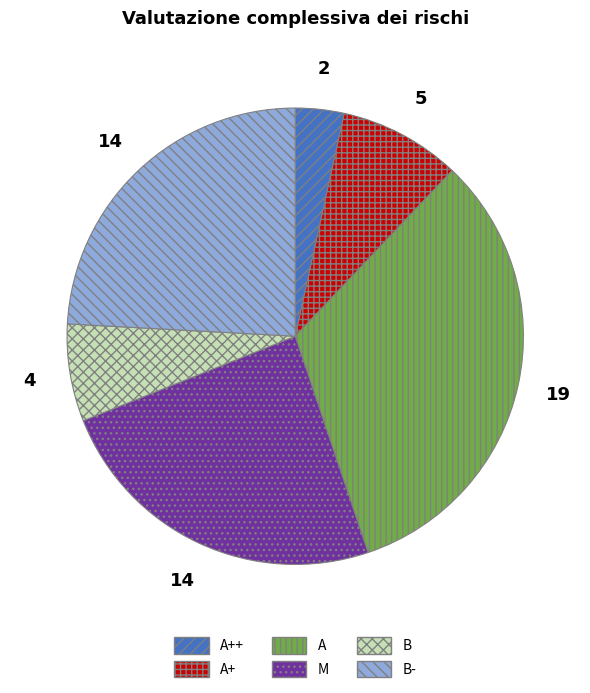

Approximately how many times larger is the value at B- compared to A++?

7.0